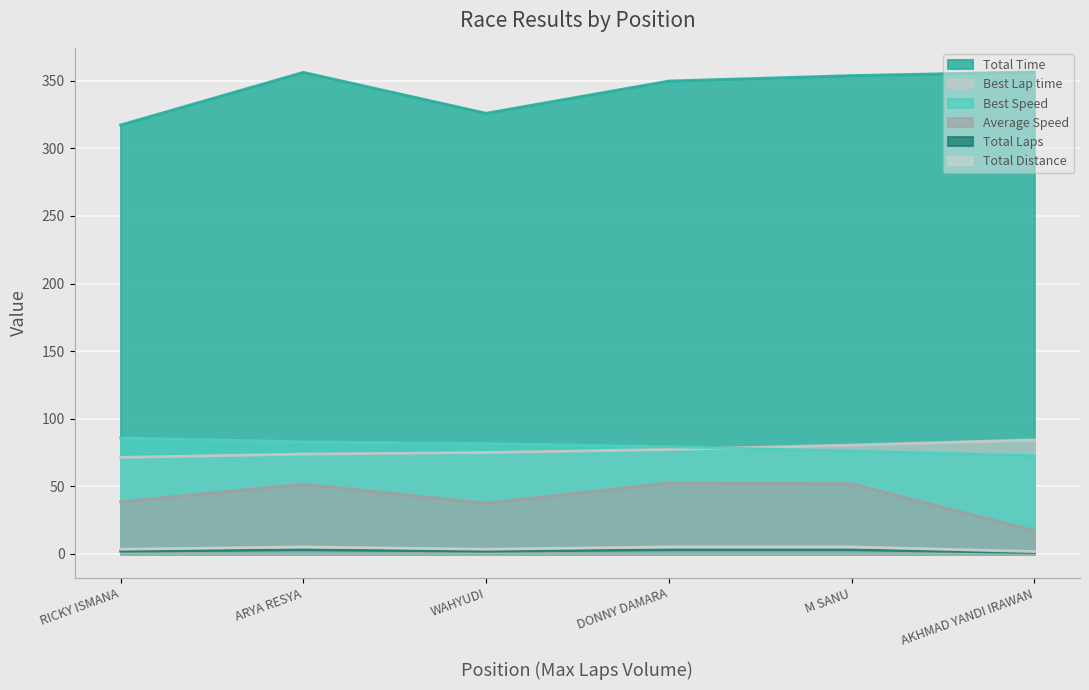

What is the difference between the Best Speed values at 6 and 5?

3.5